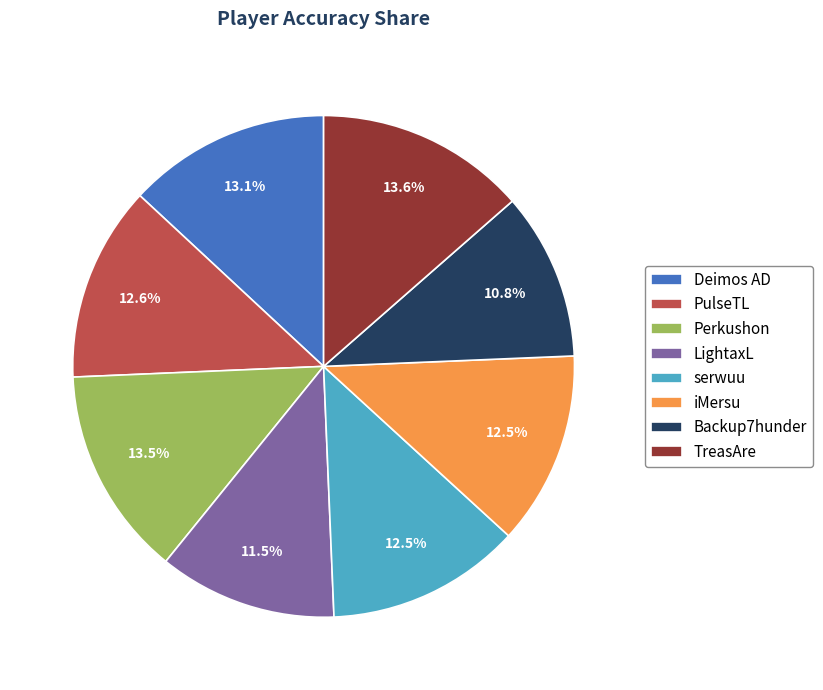

Does any single category account for the majority?

No